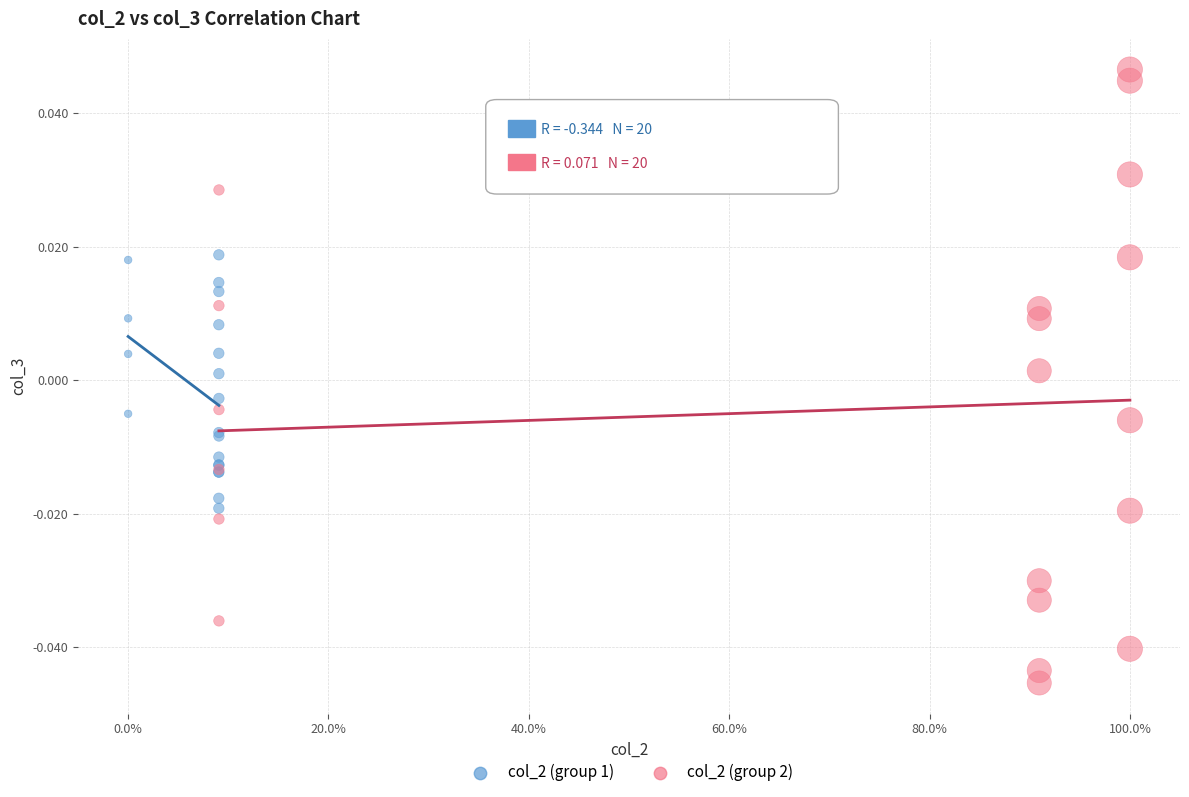

What are all the series names shown in the legend?

col_2 (group 1), col_2 (group 2)